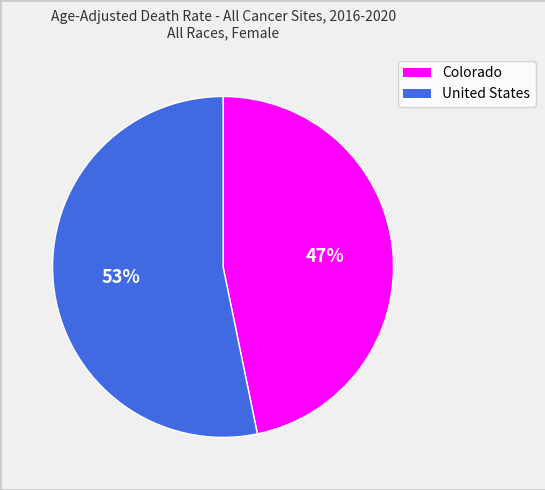

True or false: United States accounts for 60% of the total.

False